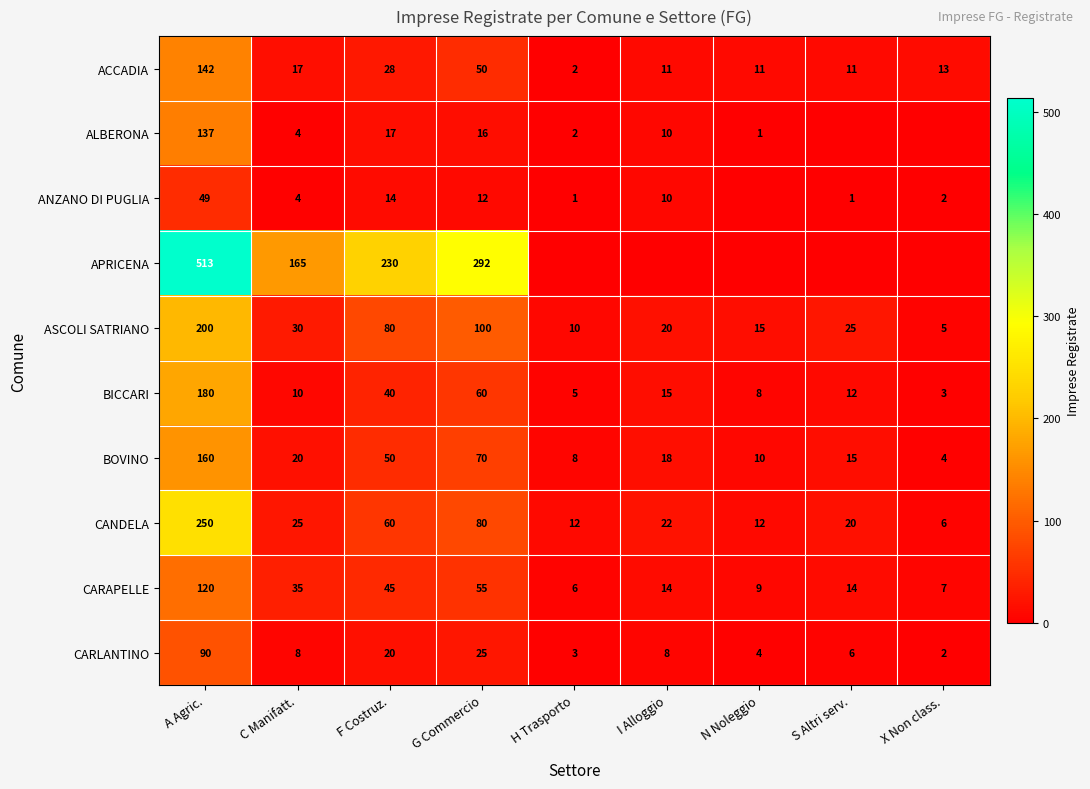

How many data points in CARAPELLE are less than 14?

3